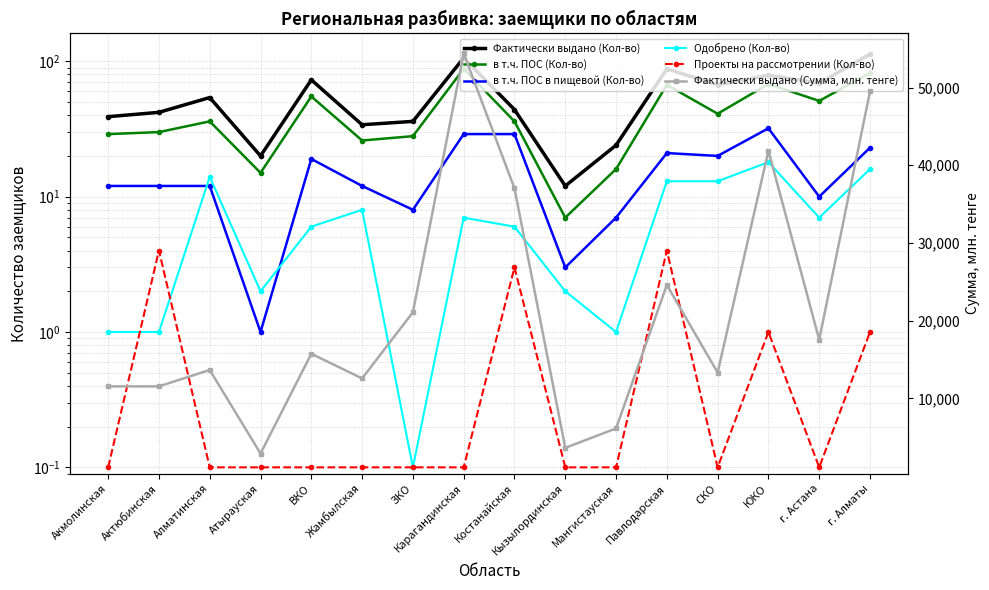

What is the maximum value shown in the chart?

54375.8